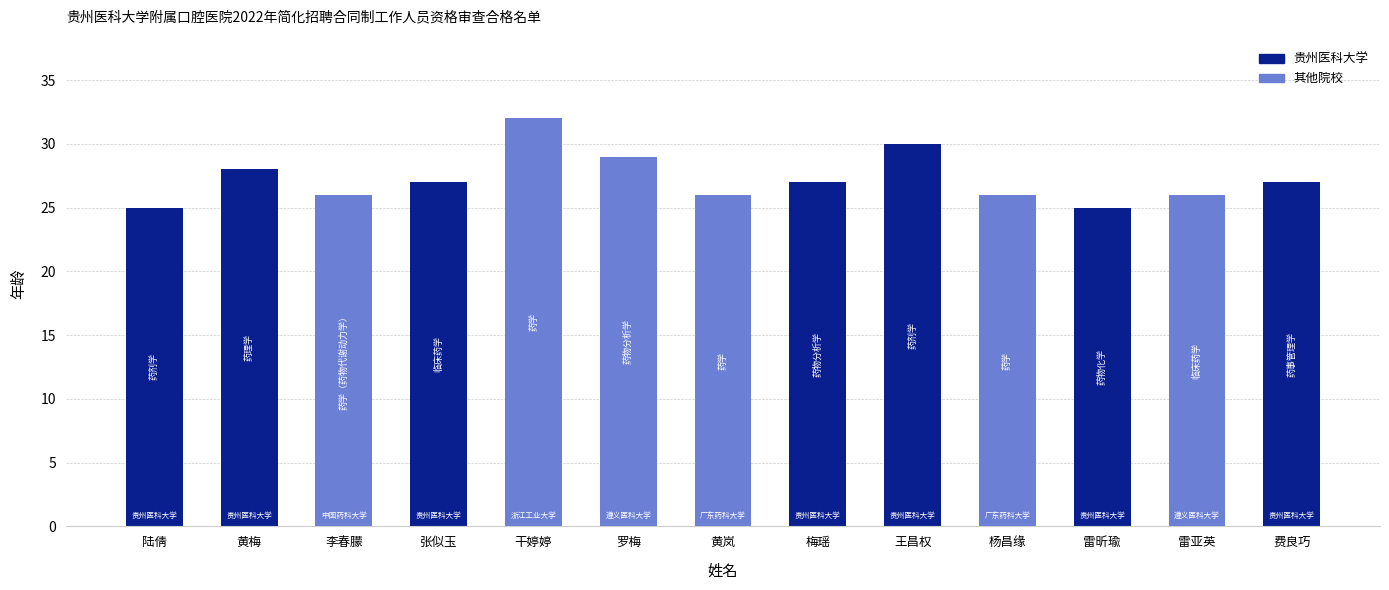

What is the average value?

27